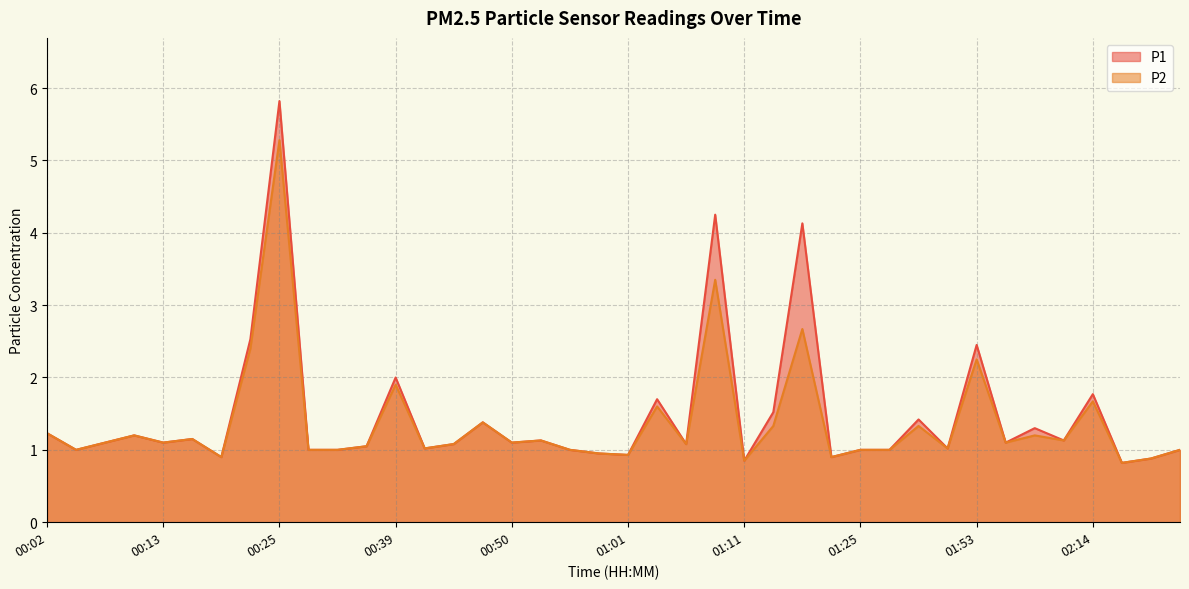

At which category is the sum across all series the highest?

00:25